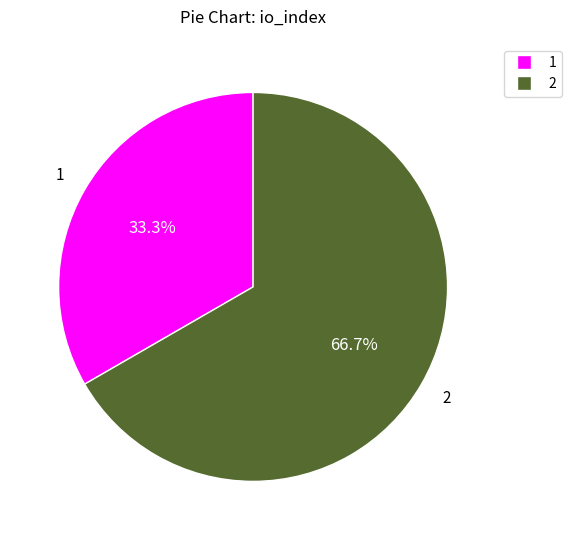

Does any single category account for the majority?

Yes